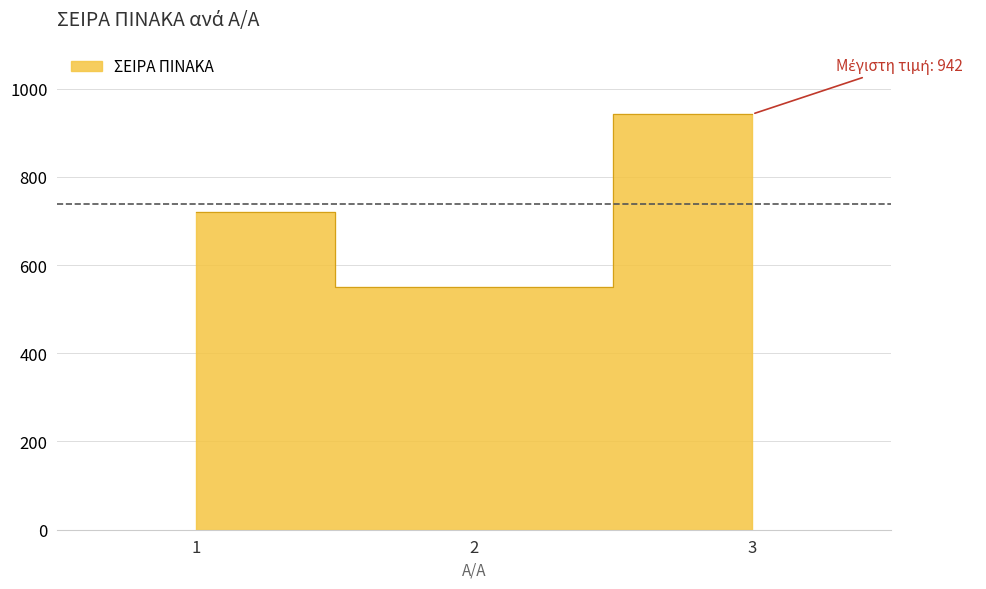

List the labels in order of value, smallest first.

2, 1, 3